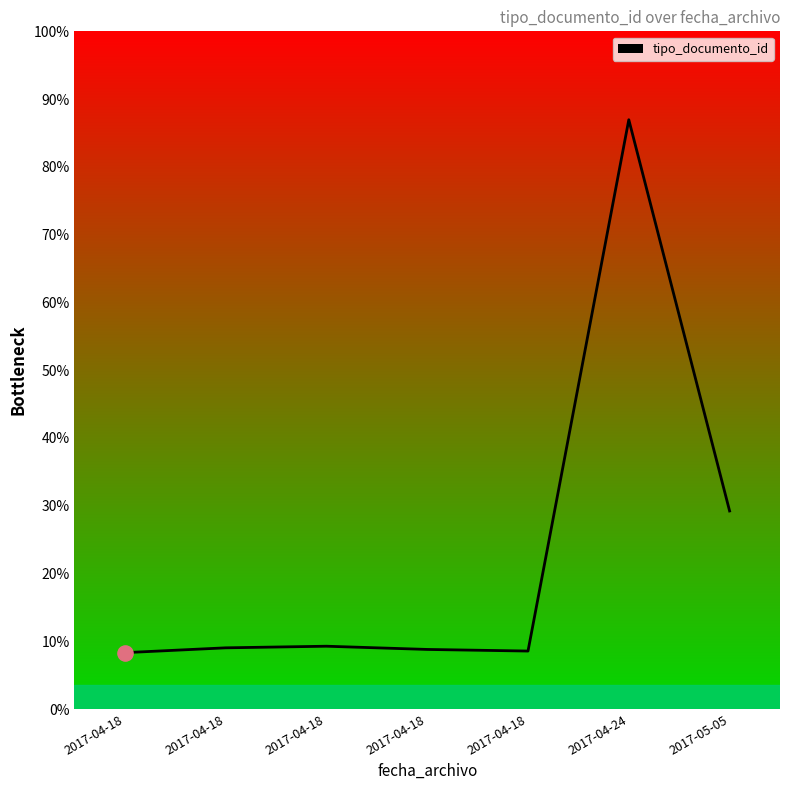

Which has a higher value, 2017-05-05 or 2017-04-24?

2017-04-24